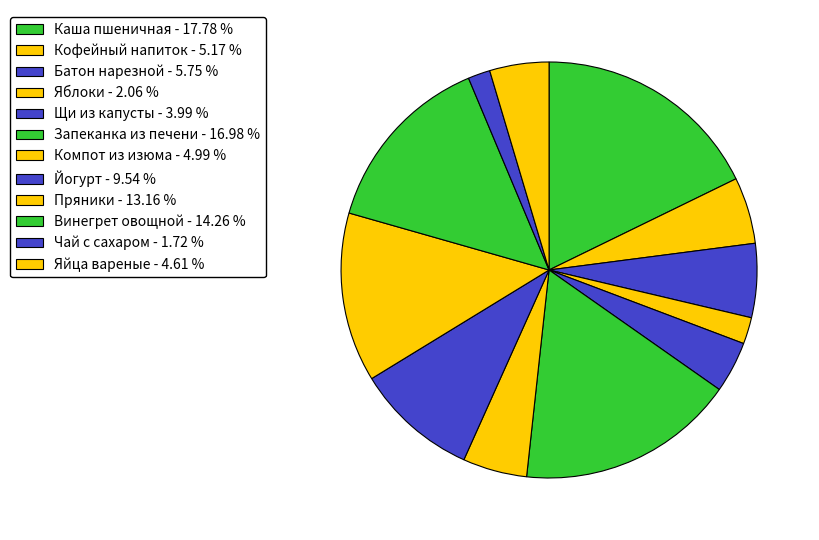

Does Винегрет овощной account for over 50% of the chart?

No